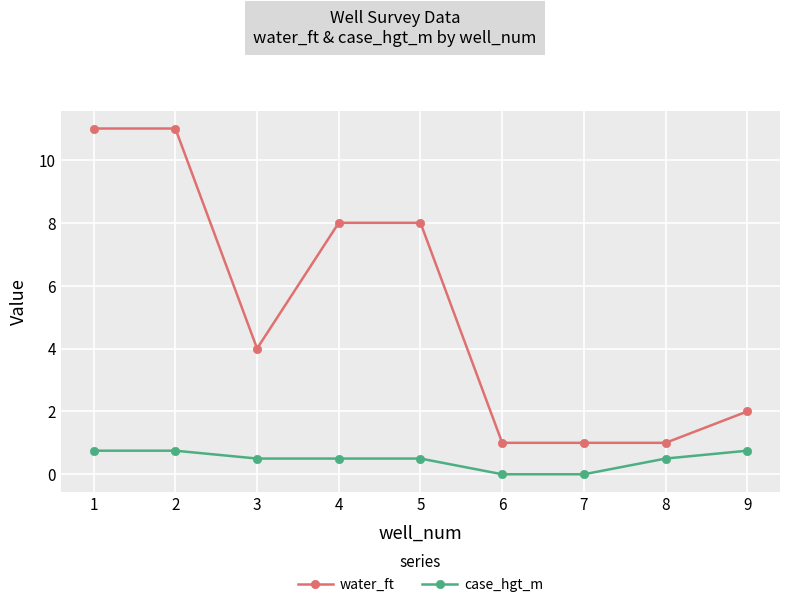

At which category does water_ft reach its first local valley?

3